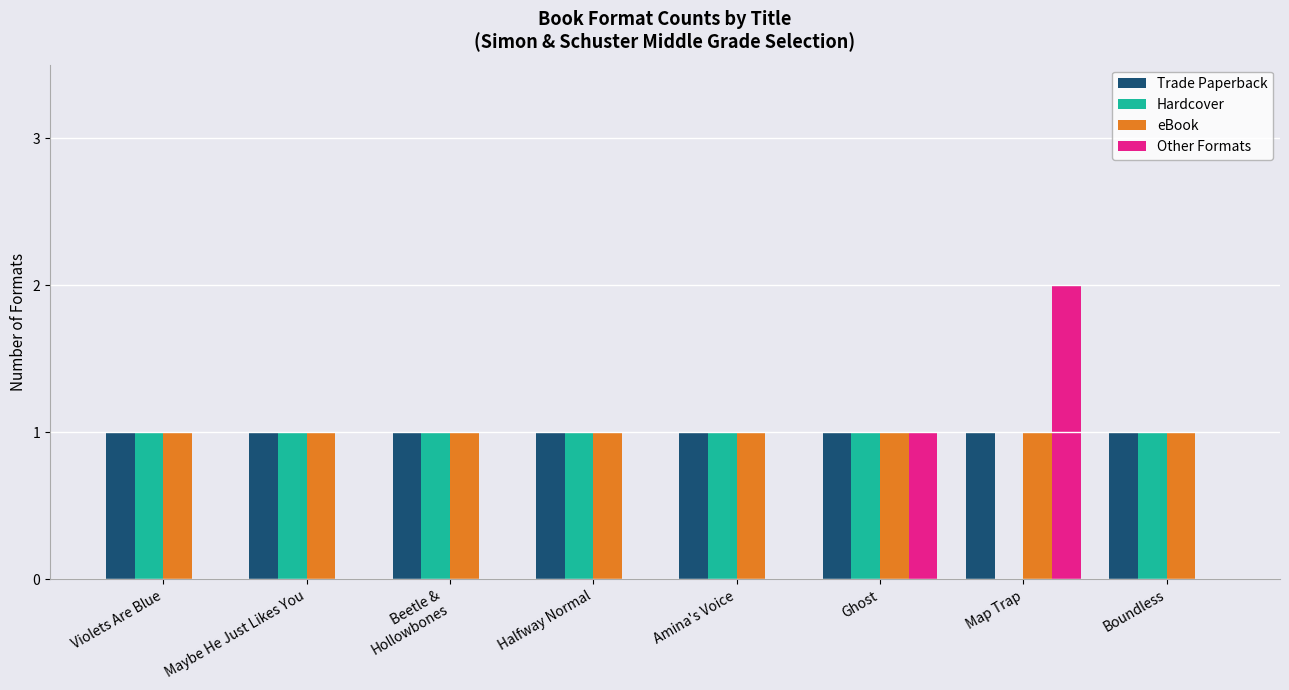

True or false: Trade Paperback has a value of 0 at Ghost.

False